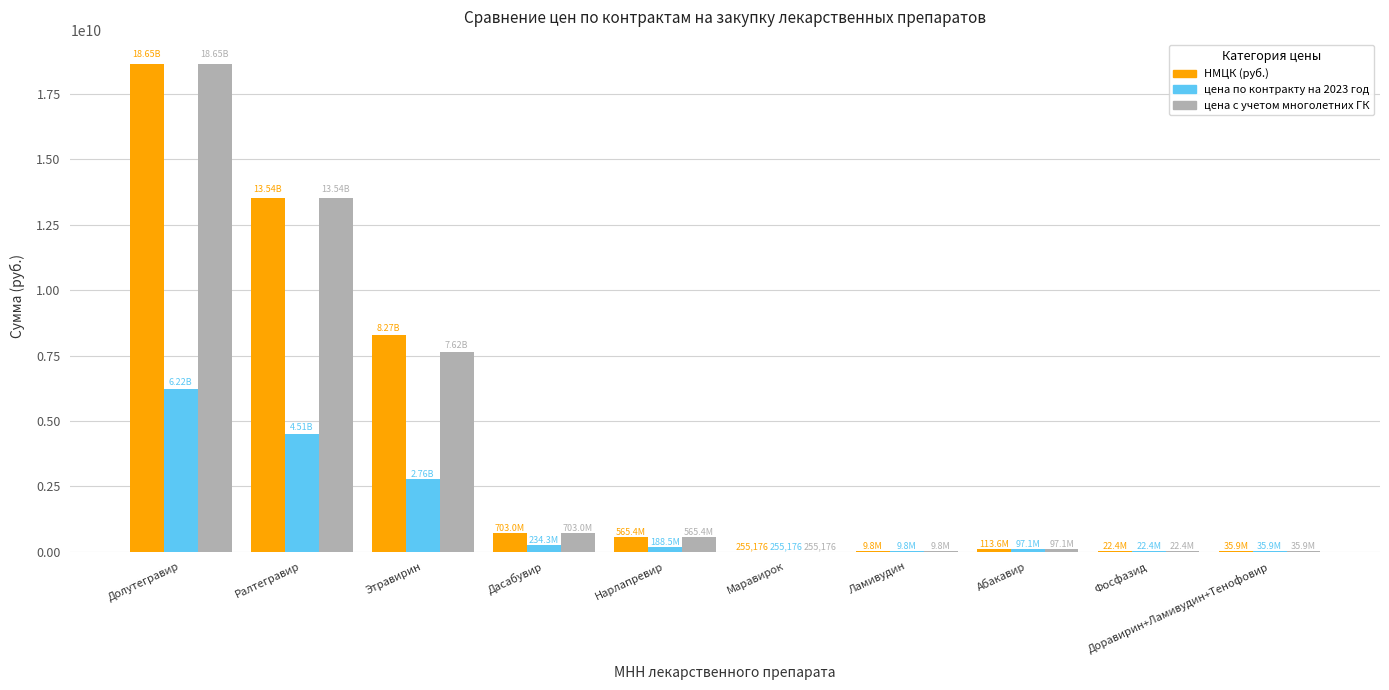

Where is НМЦК (руб.) nearest to the value 9326291786?

Этравирин